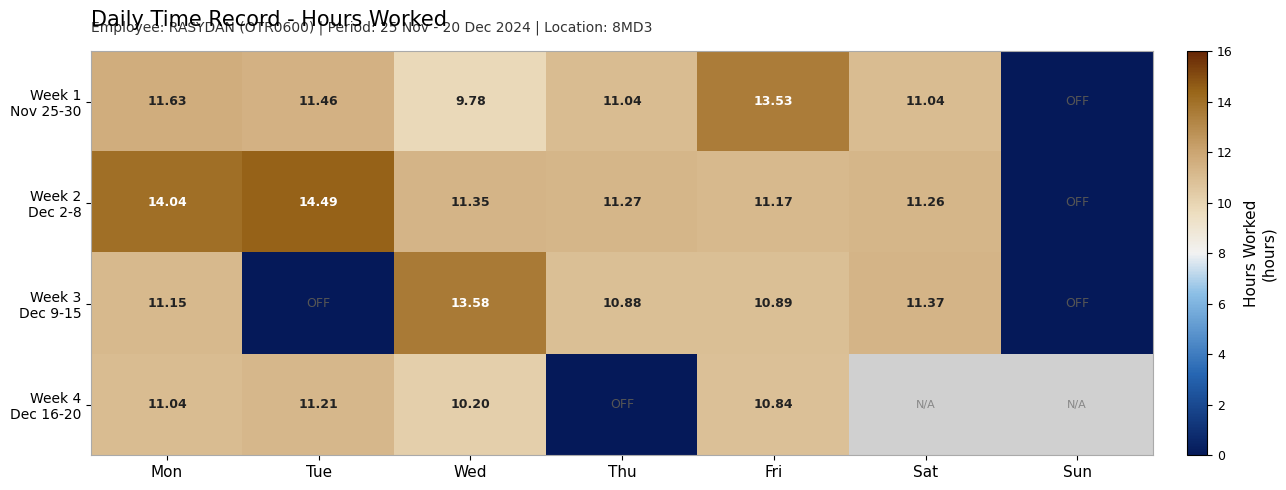

What is the greatest value displayed?

14.5